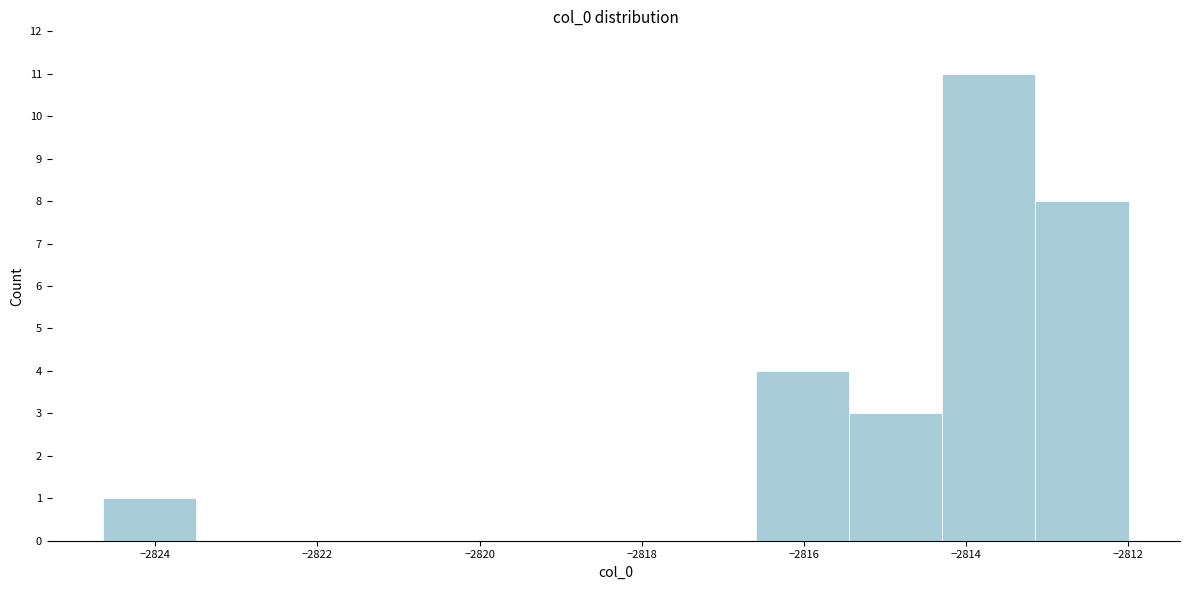

Which range on the x-axis has the tallest bar?

-2814.2 to -2813.2